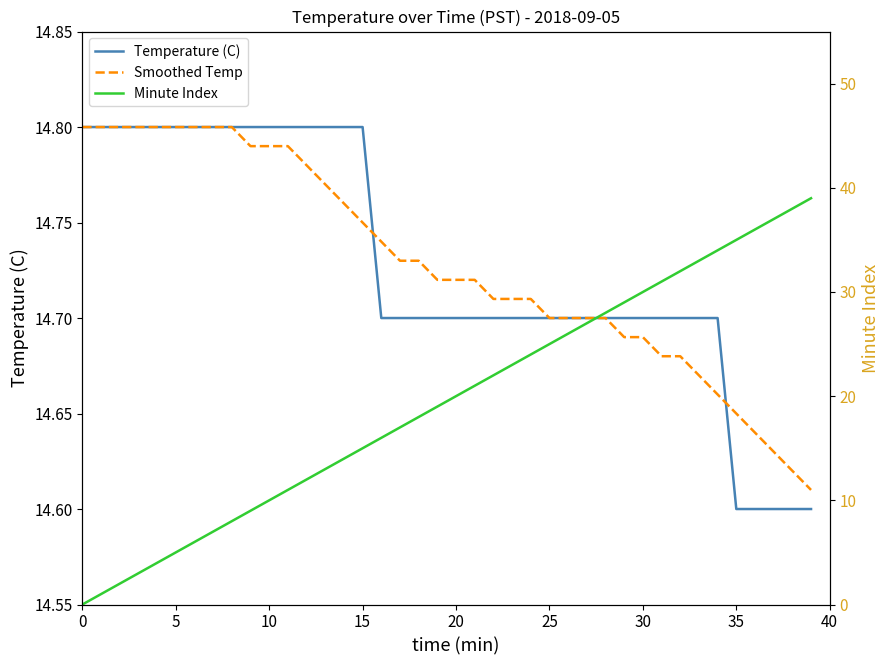

Is this an area chart (filled region under the line)?

No